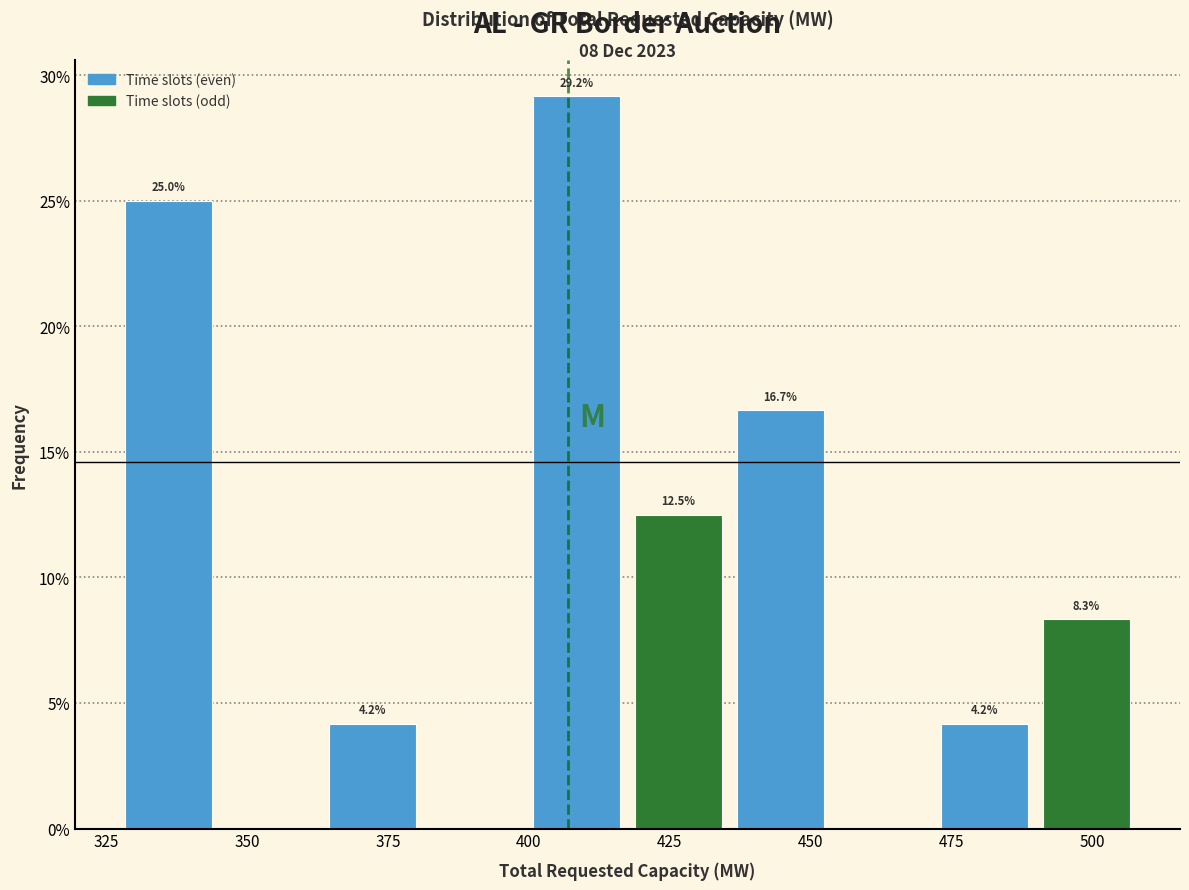

Around what value on the x-axis is the tallest bar? Give the approximate position of its centre, as read against the axis.

410